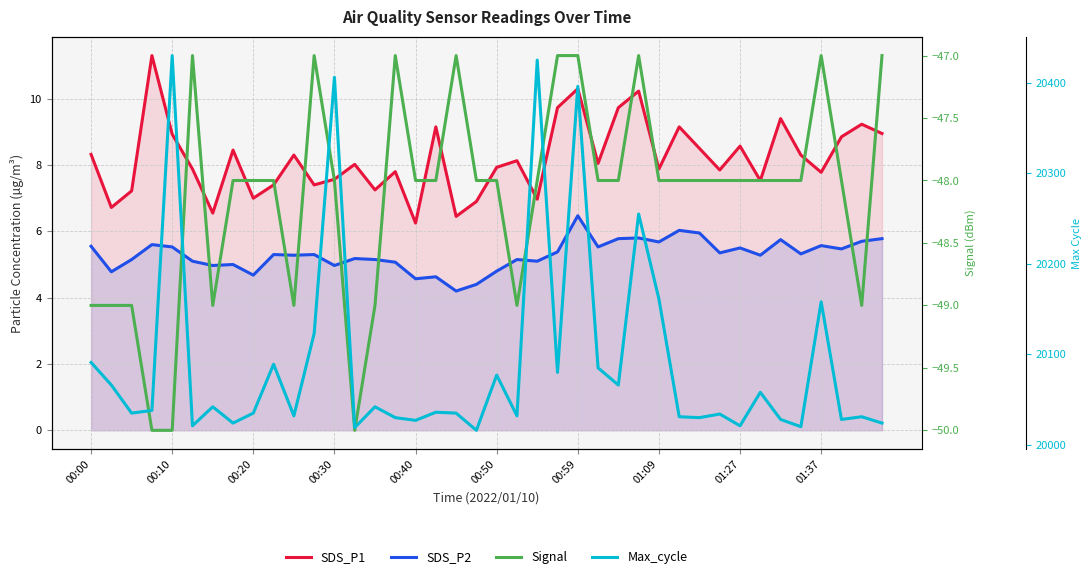

What is the average value of the SDS_P1 series?

8.2